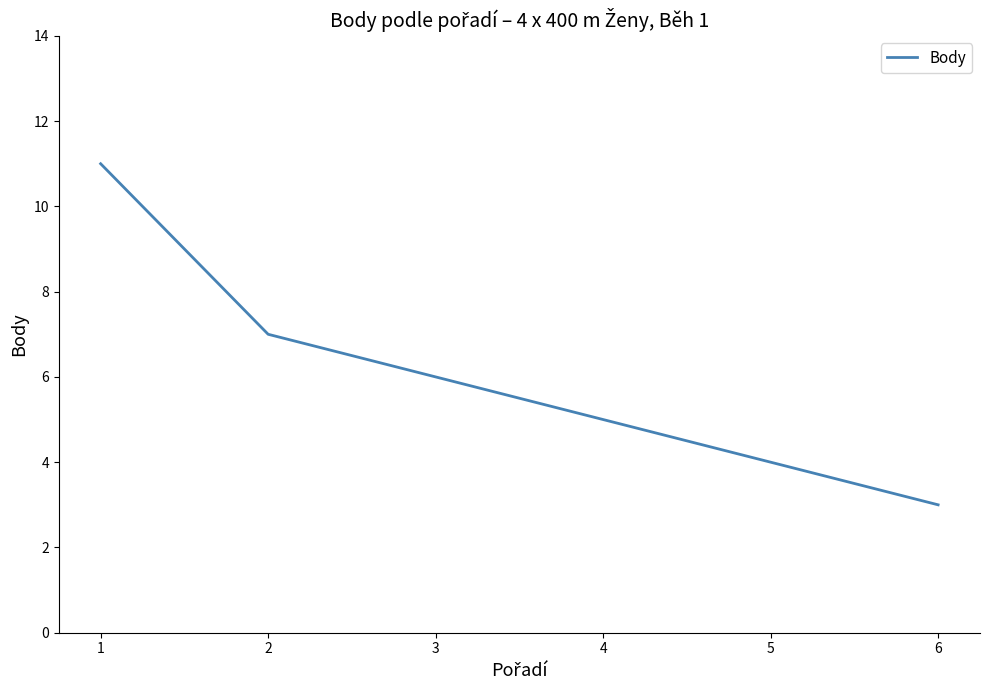

Between 4 and 1, which is larger?

1